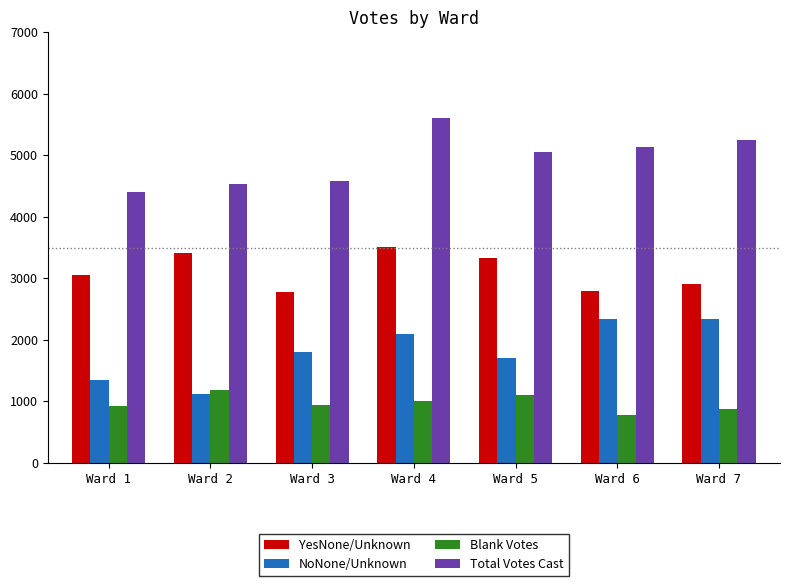

What is the value of the Total Votes Cast bar at the 2nd from the left?

4533